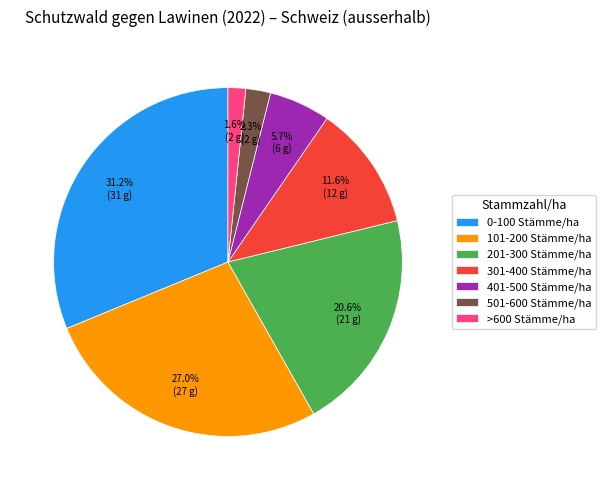

What is the ratio of the value at 0-100 Stämme/ha to the value at 101-200 Stämme/ha?

1.2